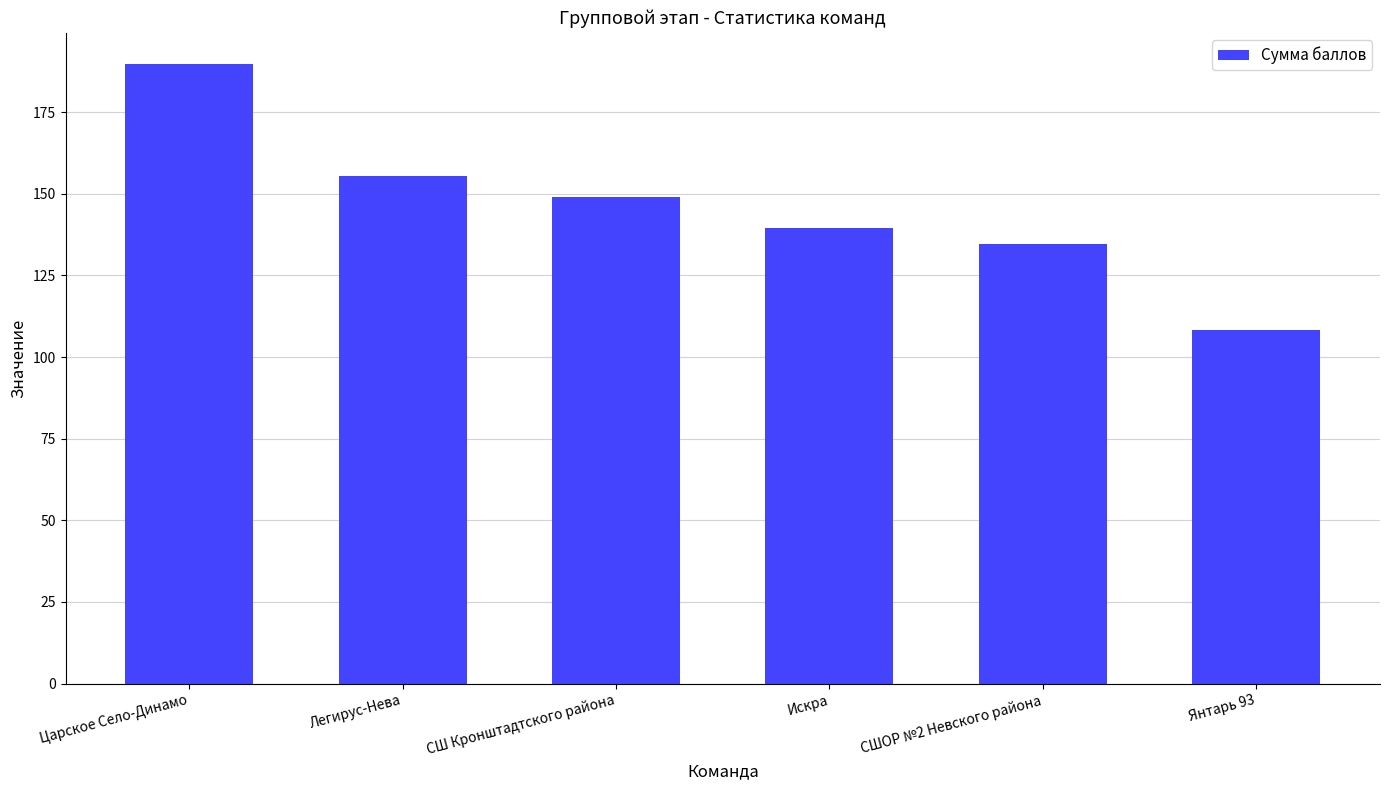

Reading left to right, list all the values displayed in this chart.

189.8	155.3	149.0	139.4	134.5	108.2